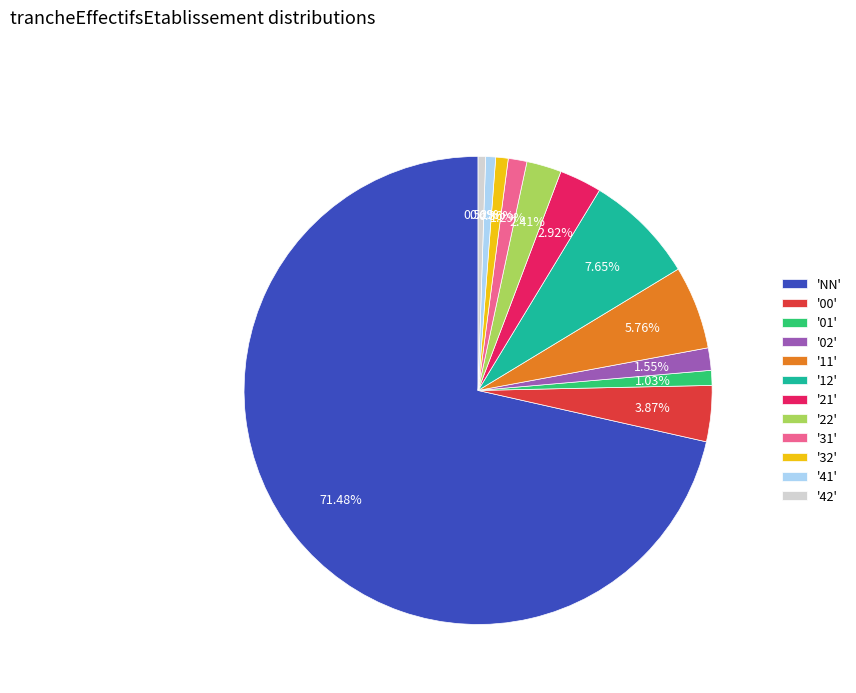

Which has a higher value, '12' or '01'?

'12'